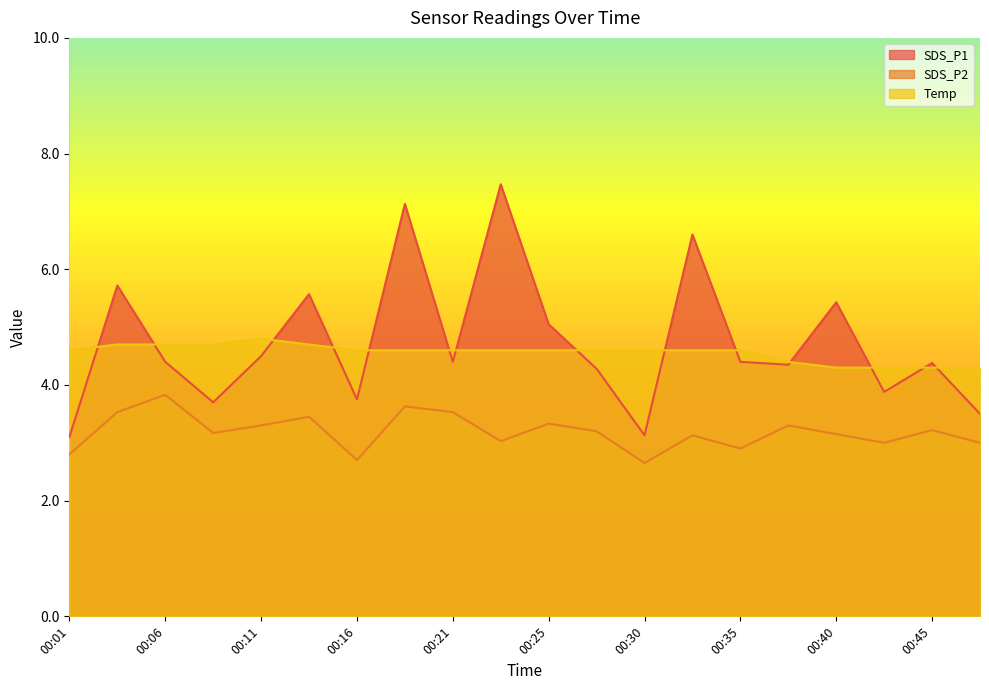

Reading left to right, list all the values displayed in this chart.

SDS_P1: 00:01=3.1	00:03=5.7	00:06=4.4	00:08=3.7	00:11=4.5	00:13=5.6	00:16=3.8	00:18=7.1	00:21=4.4	00:23=7.5	00:25=5.0	00:28=4.3	00:30=3.1	00:33=6.6	00:35=4.4	00:38=4.3	00:40=5.4	00:42=3.9	00:45=4.4	00:47=3.5
SDS_P2: 00:01=2.8	00:03=3.5	00:06=3.8	00:08=3.2	00:11=3.3	00:13=3.5	00:16=2.7	00:18=3.6	00:21=3.5	00:23=3.0	00:25=3.3	00:28=3.2	00:30=2.6	00:33=3.1	00:35=2.9	00:38=3.3	00:40=3.1	00:42=3.0	00:45=3.2	00:47=3.0
Temp: 00:01=4.6	00:03=4.7	00:06=4.7	00:08=4.7	00:11=4.8	00:13=4.7	00:16=4.6	00:18=4.6	00:21=4.6	00:23=4.6	00:25=4.6	00:28=4.6	00:30=4.6	00:33=4.6	00:35=4.6	00:38=4.4	00:40=4.3	00:42=4.3	00:45=4.3	00:47=4.3